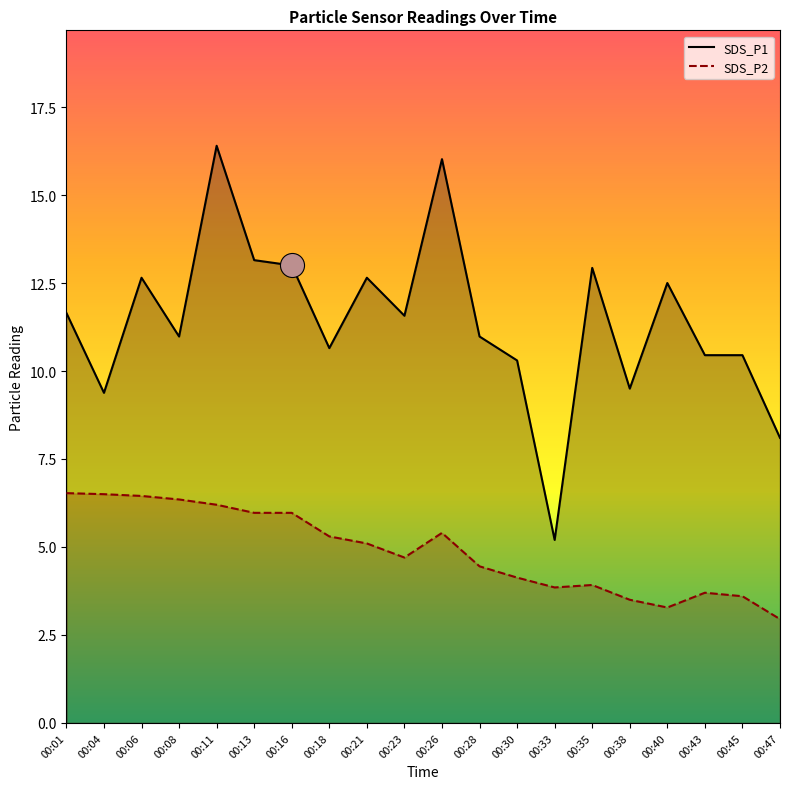

Which series reaches the minimum Y coordinate?

SDS_P2